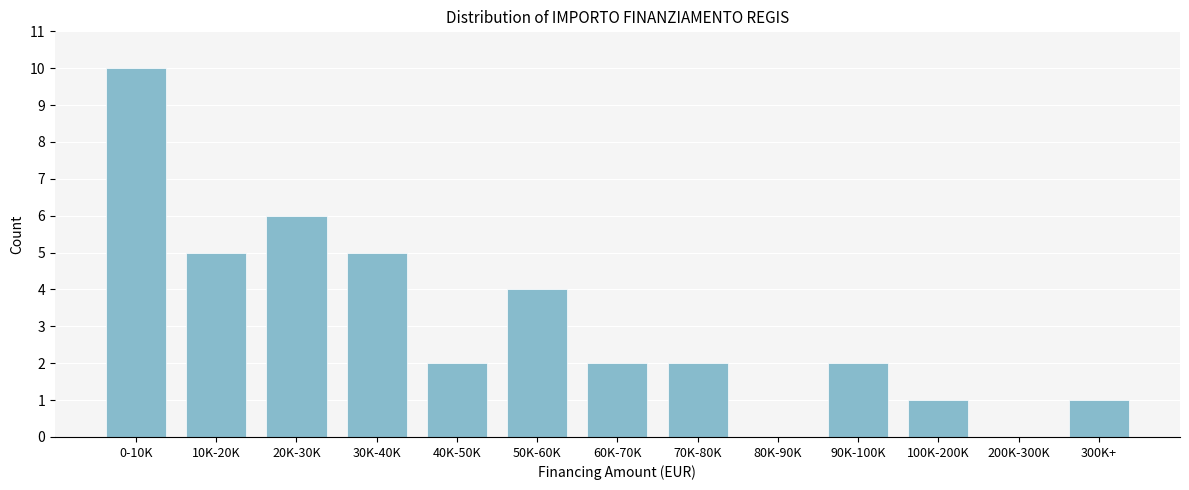

Reading left to right, extract all data points from this chart.

0-10K=10	10K-20K=5	20K-30K=6	30K-40K=5	40K-50K=2	50K-60K=4	60K-70K=2	70K-80K=2	80K-90K=0	90K-100K=2	100K-200K=1	200K-300K=0	300K+=1